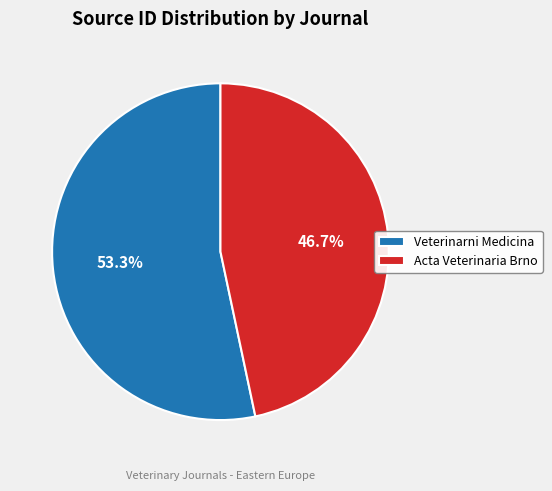

How much of the chart is everything except Acta Veterinaria Brno?

53.3%